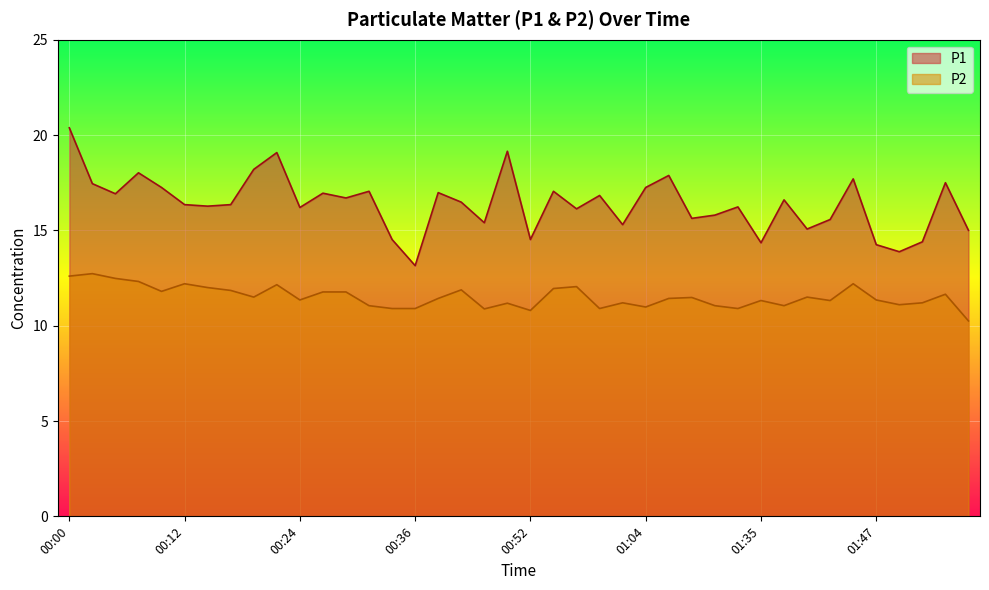

How many lines are shown in the chart?

2